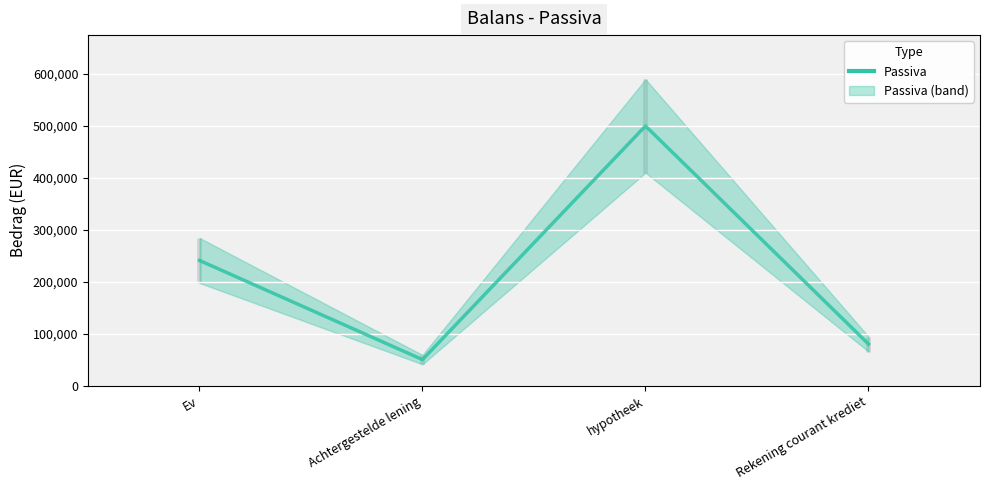

List the labels in order of value, largest first.

hypotheek, Ev, Rekening courant krediet, Achtergestelde lening